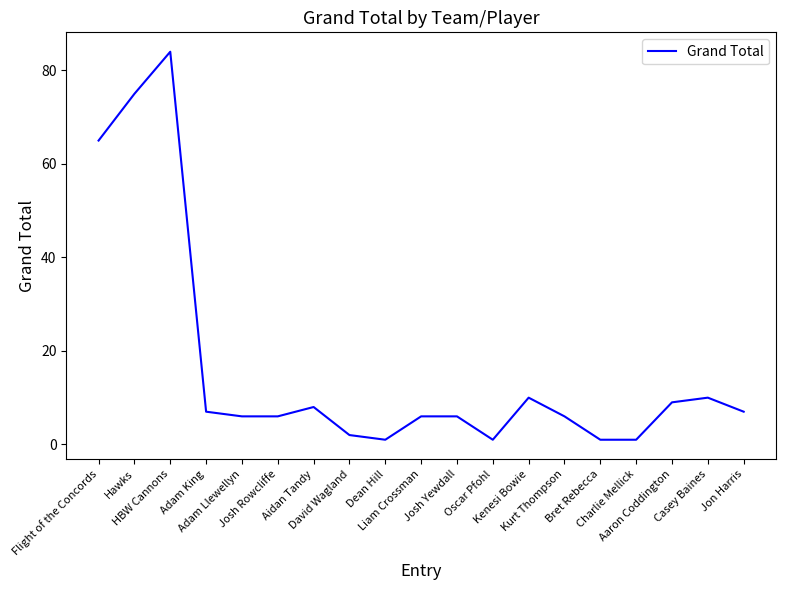

What is the average value?

16